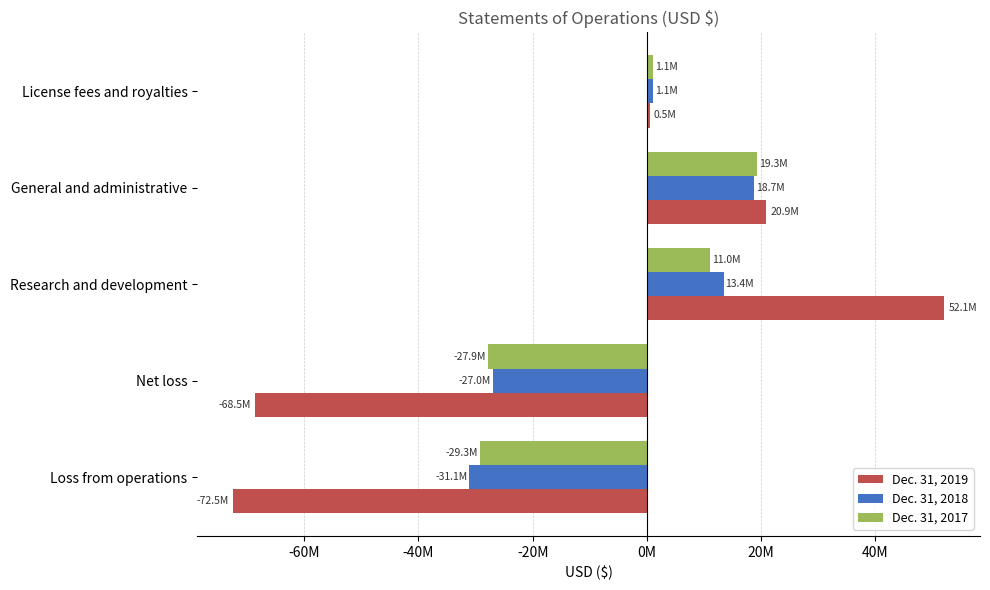

What are all the series names shown in the legend?

Dec. 31, 2019, Dec. 31, 2018, Dec. 31, 2017